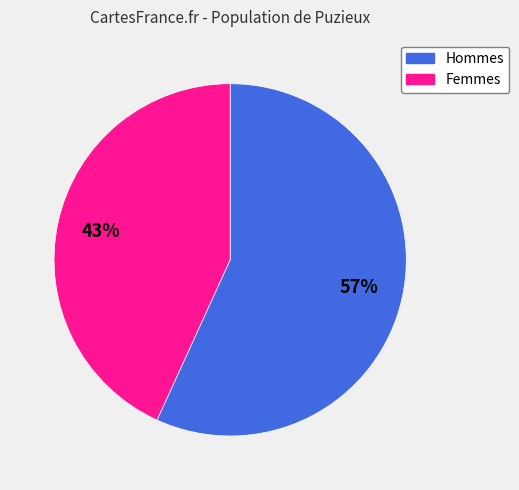

To the nearest percent, what is the average slice percentage?

50%